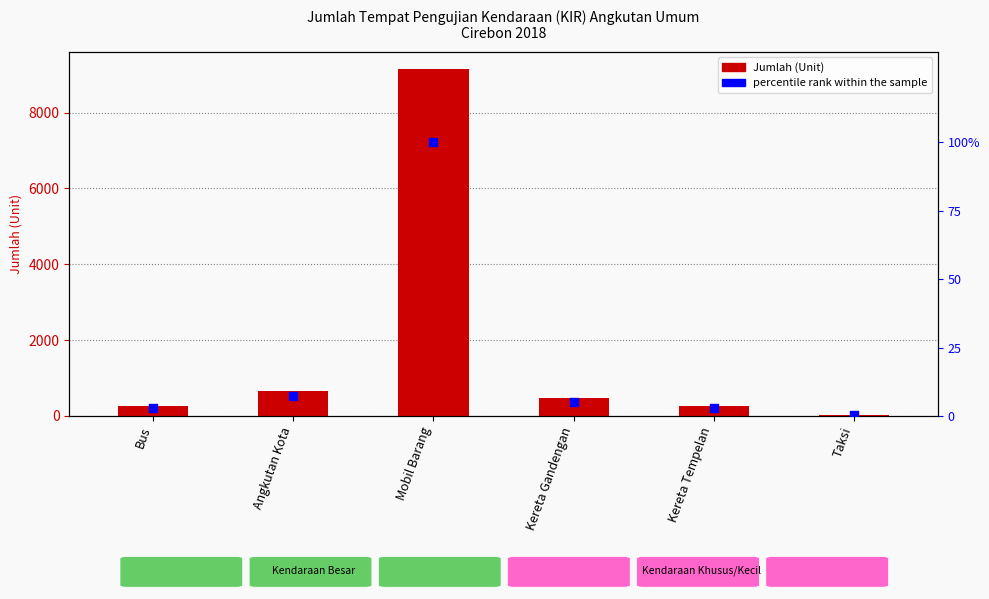

Which series has the largest total across all categories?

Jumlah (Unit)